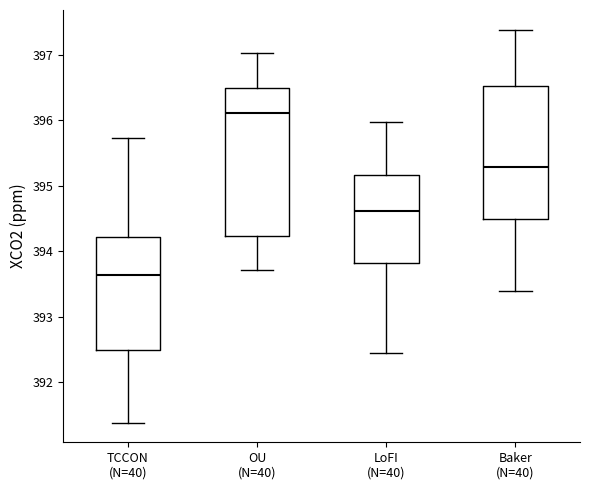

Where is the upper edge of the box for TCCON (N=40) on the y-axis? The values are not printed on the chart, so give them approximately, as read against the axis.

394.2